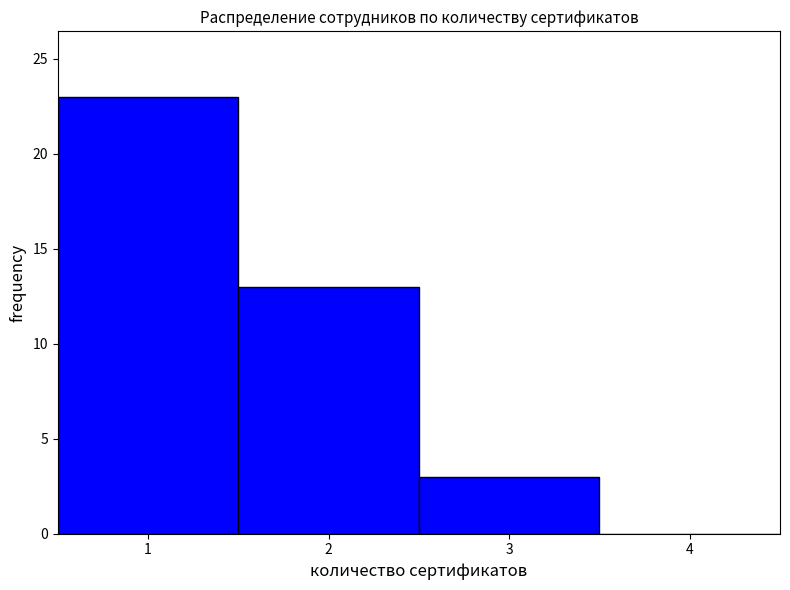

Reading left to right, transcribe this chart: for each bar, give the range it covers on the x-axis and its height. The values are not printed on the chart, so give them approximately, as read against the axis.

0.5 to 1.5: 23
1.5 to 2.5: 13
2.5 to 3.5: 3
3.5 to 4.5: 0